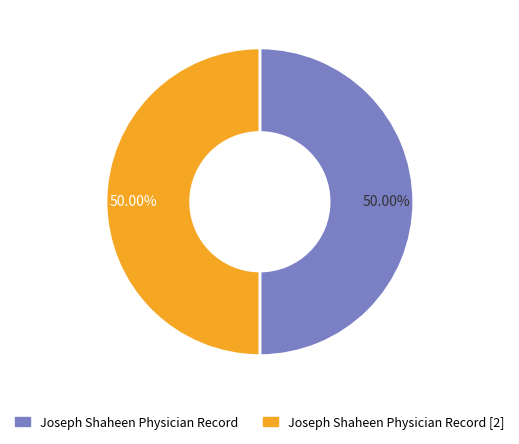

Do Joseph Shaheen Physician Record [2] and Joseph Shaheen Physician Record together represent more than half of the pie?

Yes